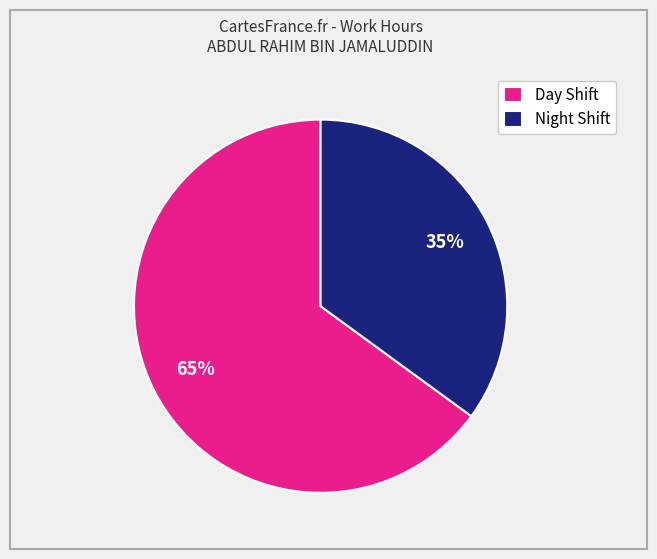

How many slices are in this pie chart?

2